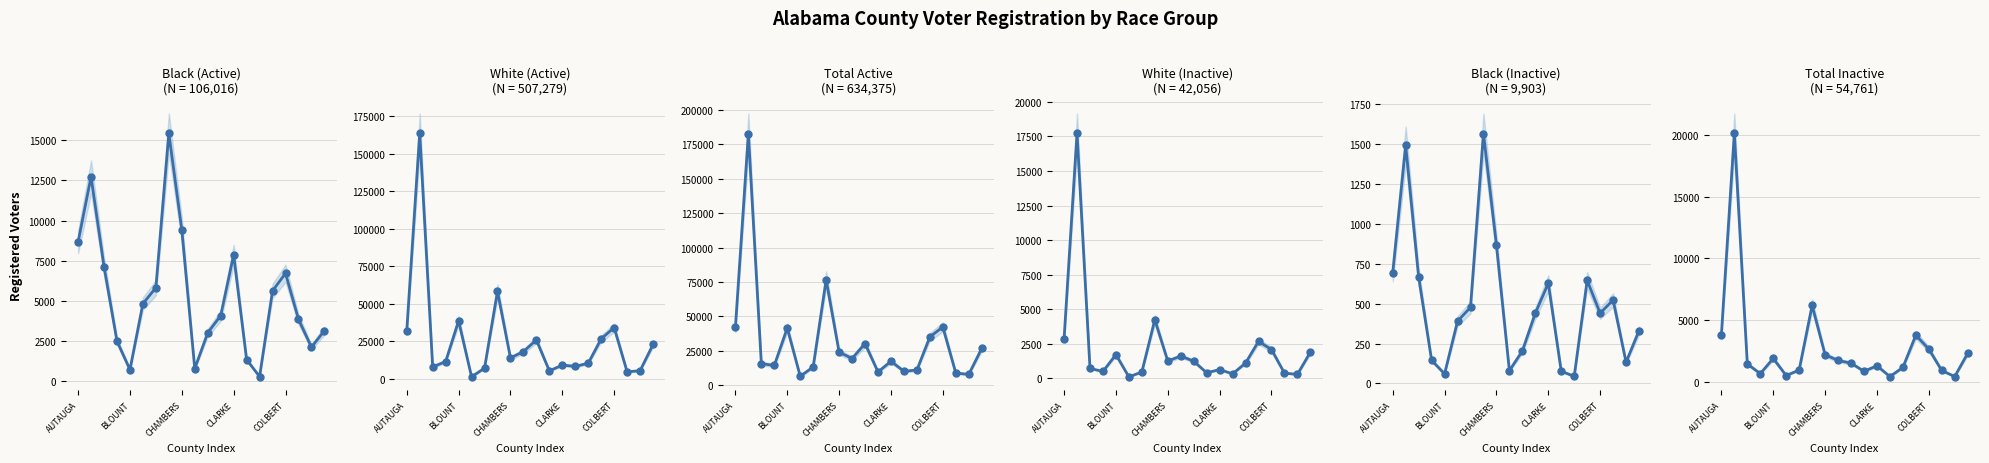

True or false: Total Inactive and Black (Inactive) intersect in this chart.

False